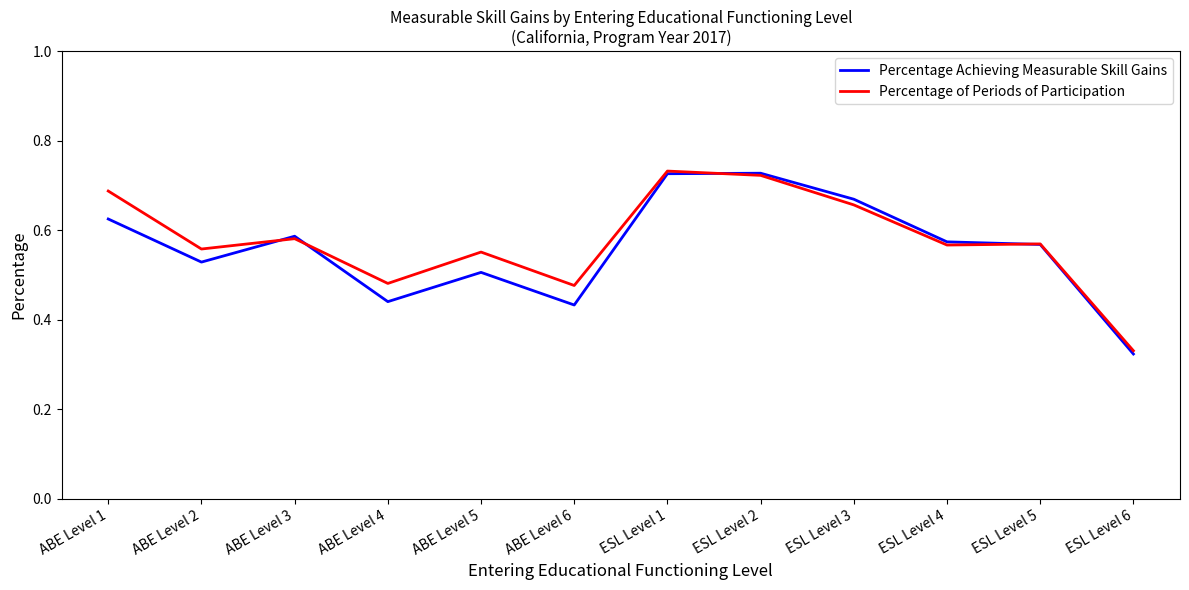

Rank the series at ABE Level 2 from highest to lowest value.

Percentage of Periods of Participation, Percentage Achieving Measurable Skill Gains